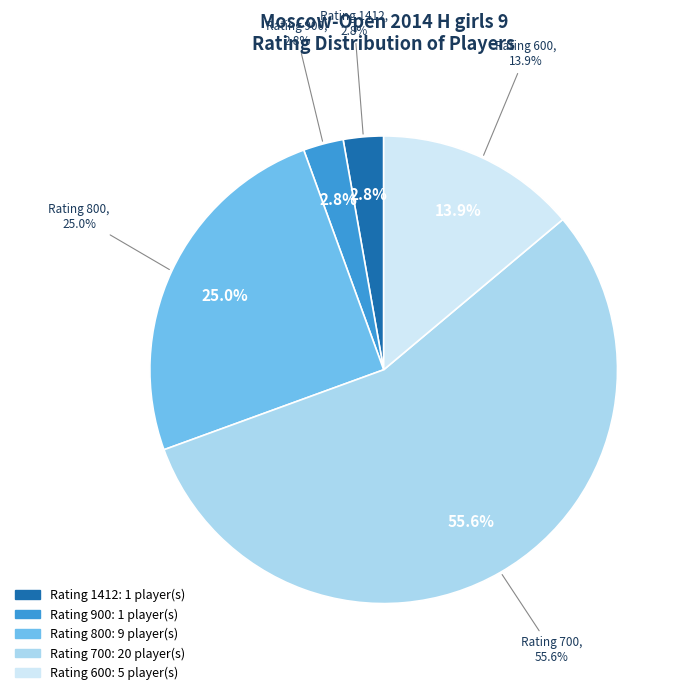

The 700 slice represents 56% of the pie. True or false?

True